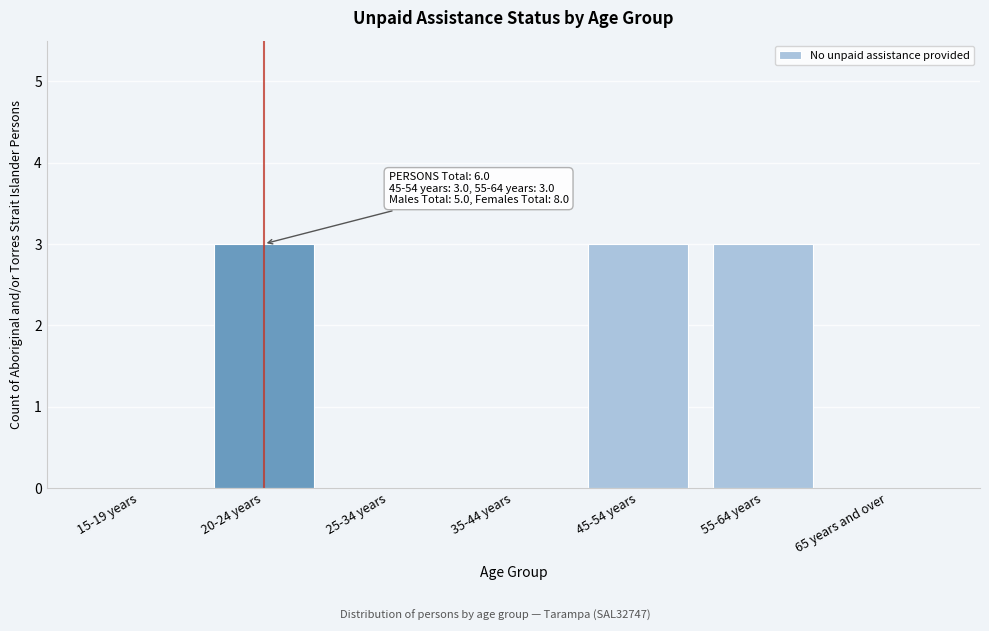

Reading left to right, extract all data points from this chart.

15-19 years=0	20-24 years=3	25-34 years=0	35-44 years=0	45-54 years=3	55-64 years=3	65 years and over=0